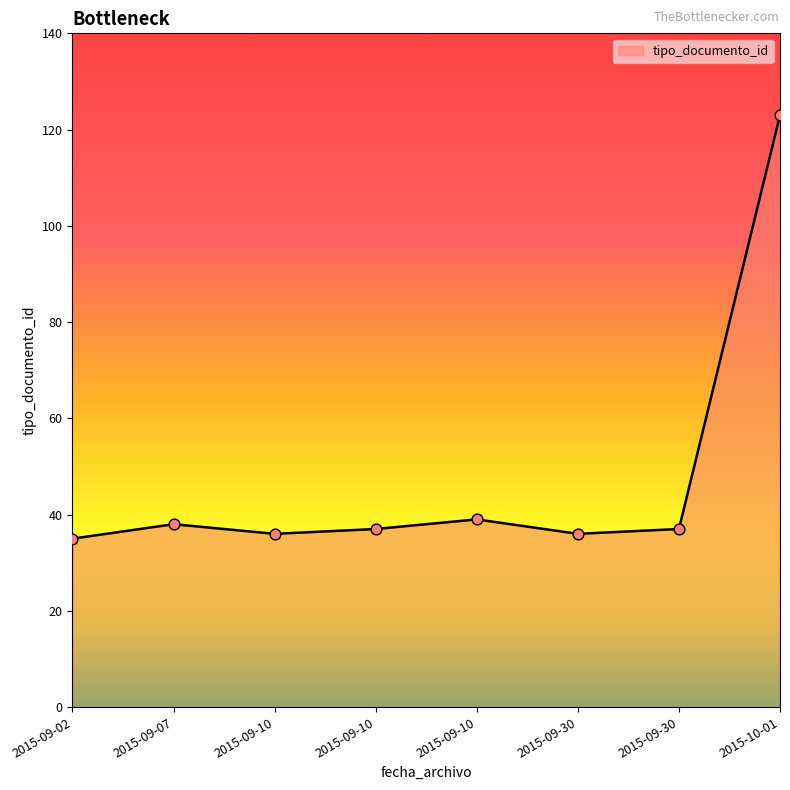

What is the change in value from 2015-09-02 to 2015-10-01?

+88